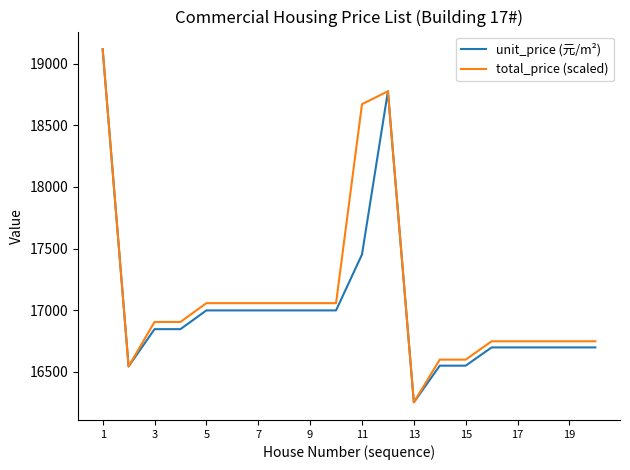

What is the lowest value of the unit_price (元/m²) series?

16254.0